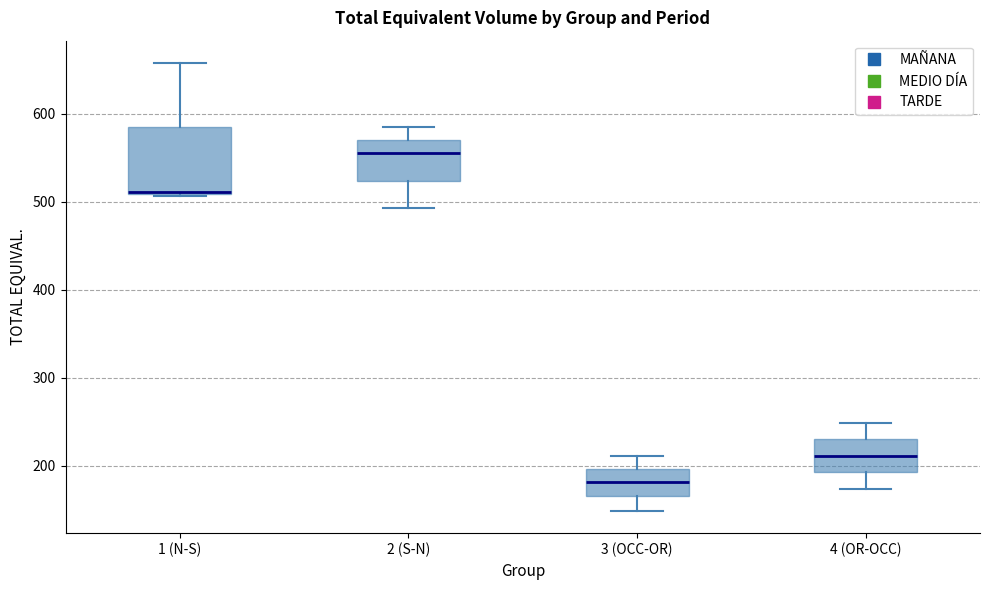

Where does the median line of the box for 4 (OR-OCC) sit on the y-axis? The values are not printed on the chart, so give them approximately, as read against the axis.

210